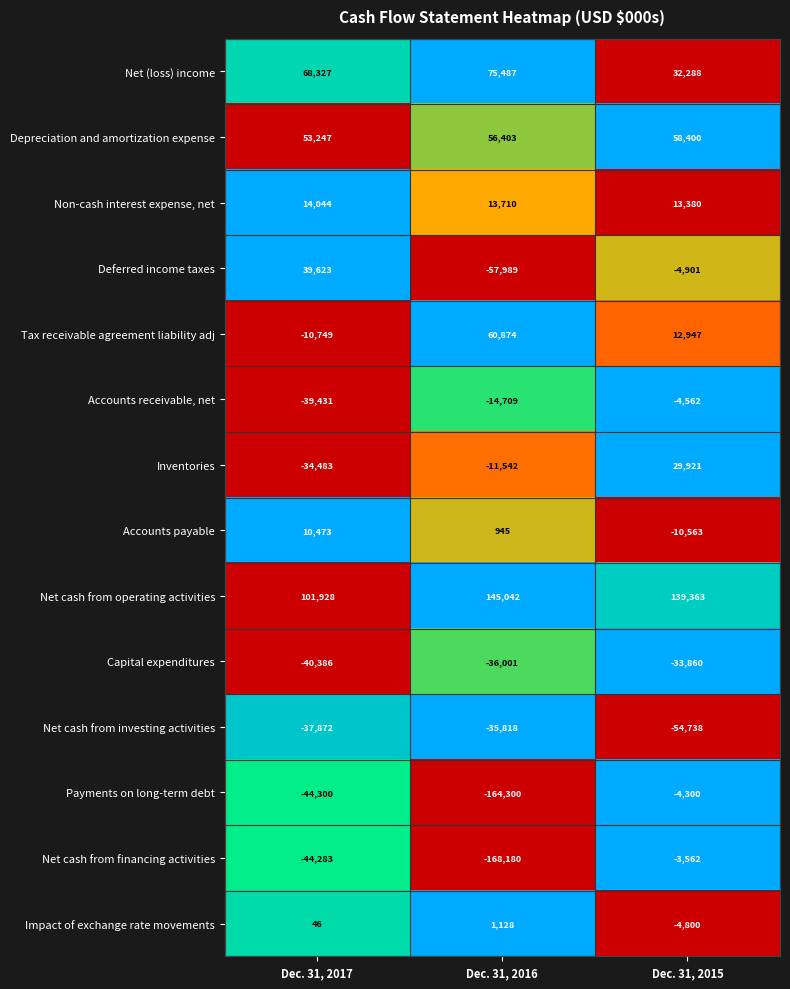

Which series changed the most between Dec. 31, 2017 and Dec. 31, 2015?

Inventories